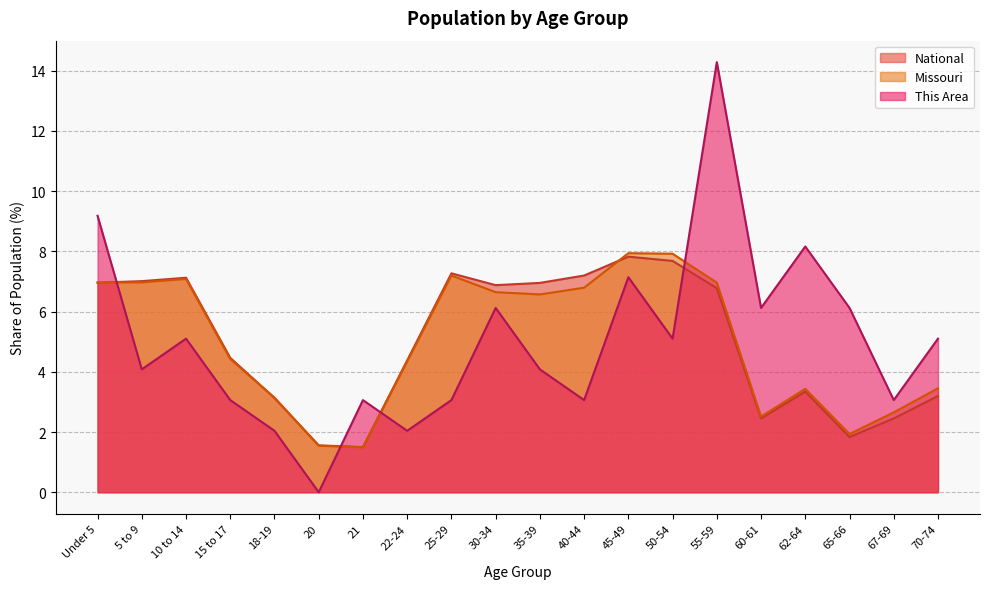

How many series are shown in this chart?

3